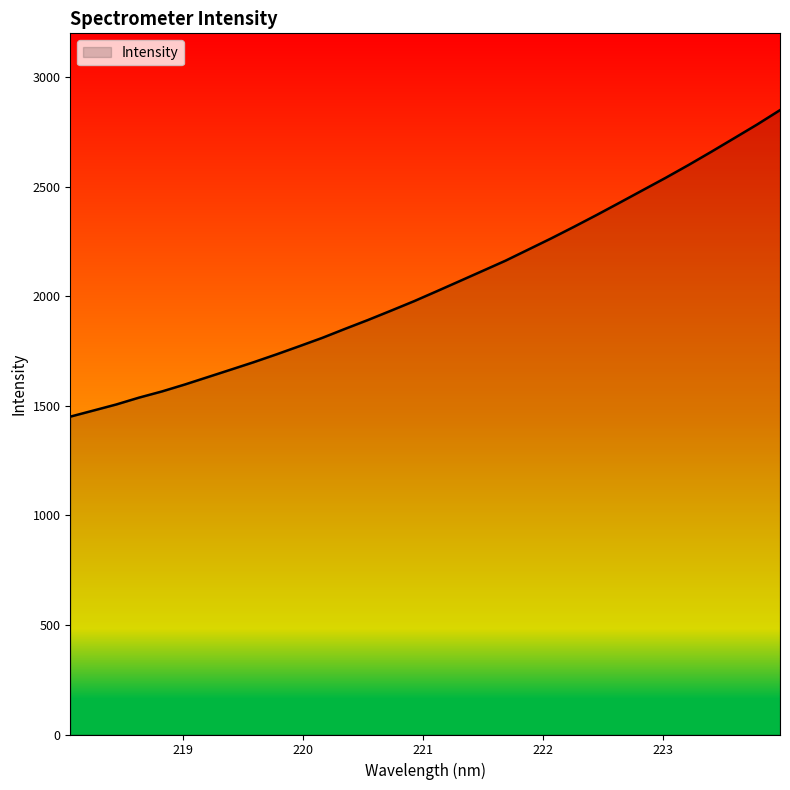

What is the difference between the maximum and minimum values?

1398.9